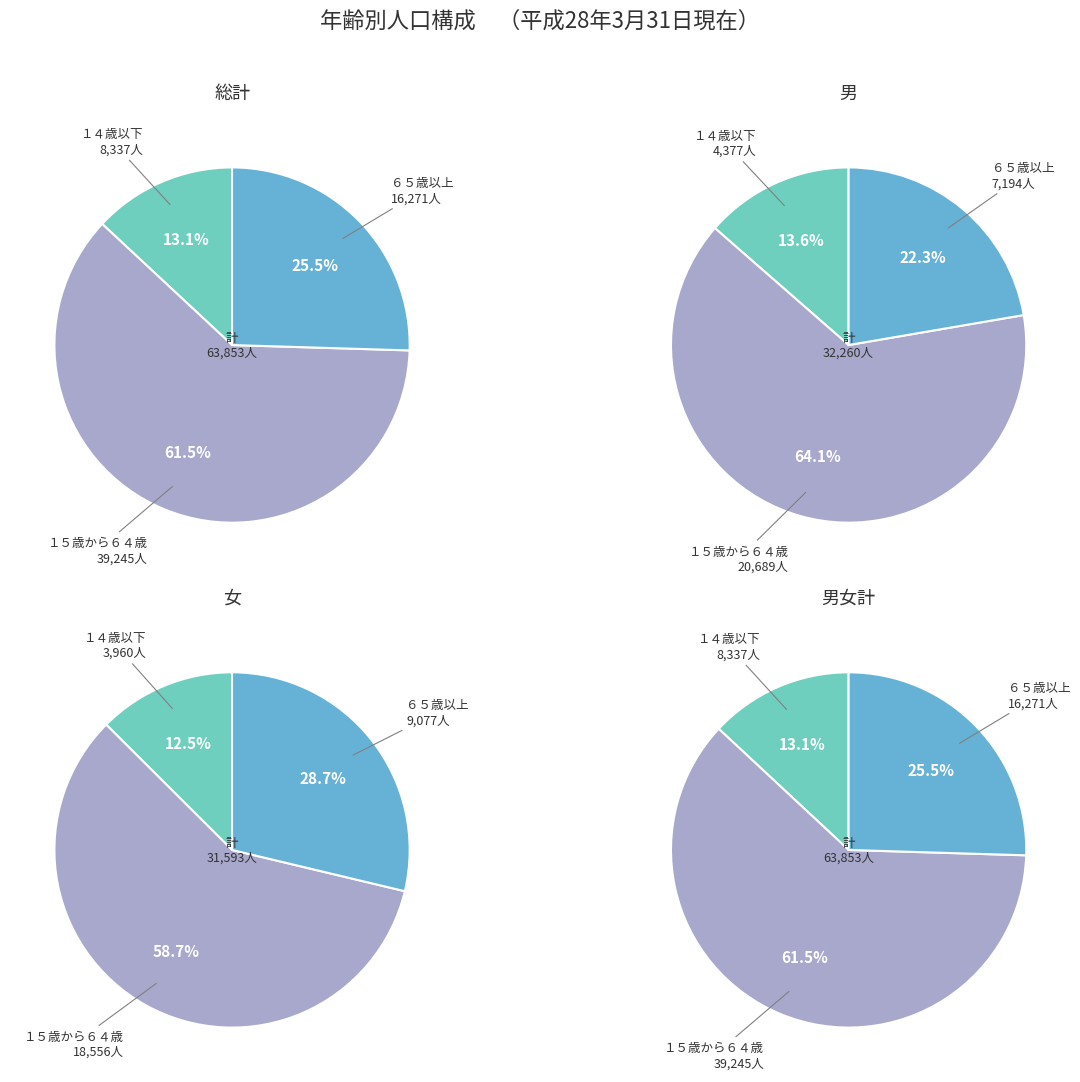

Which category has the biggest portion of the pie?

１５歳から６４歳